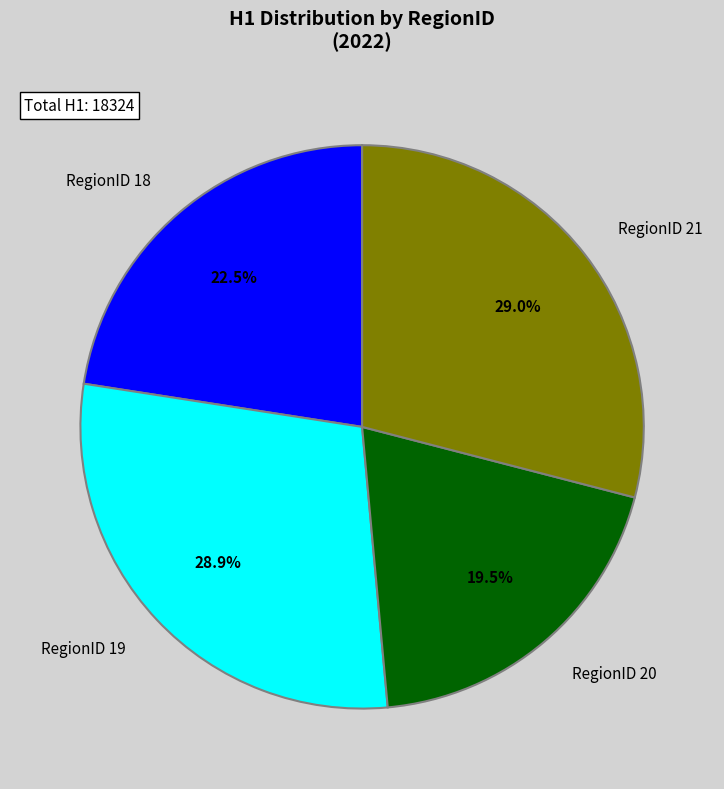

Is there any slice that represents more than half of the pie?

No